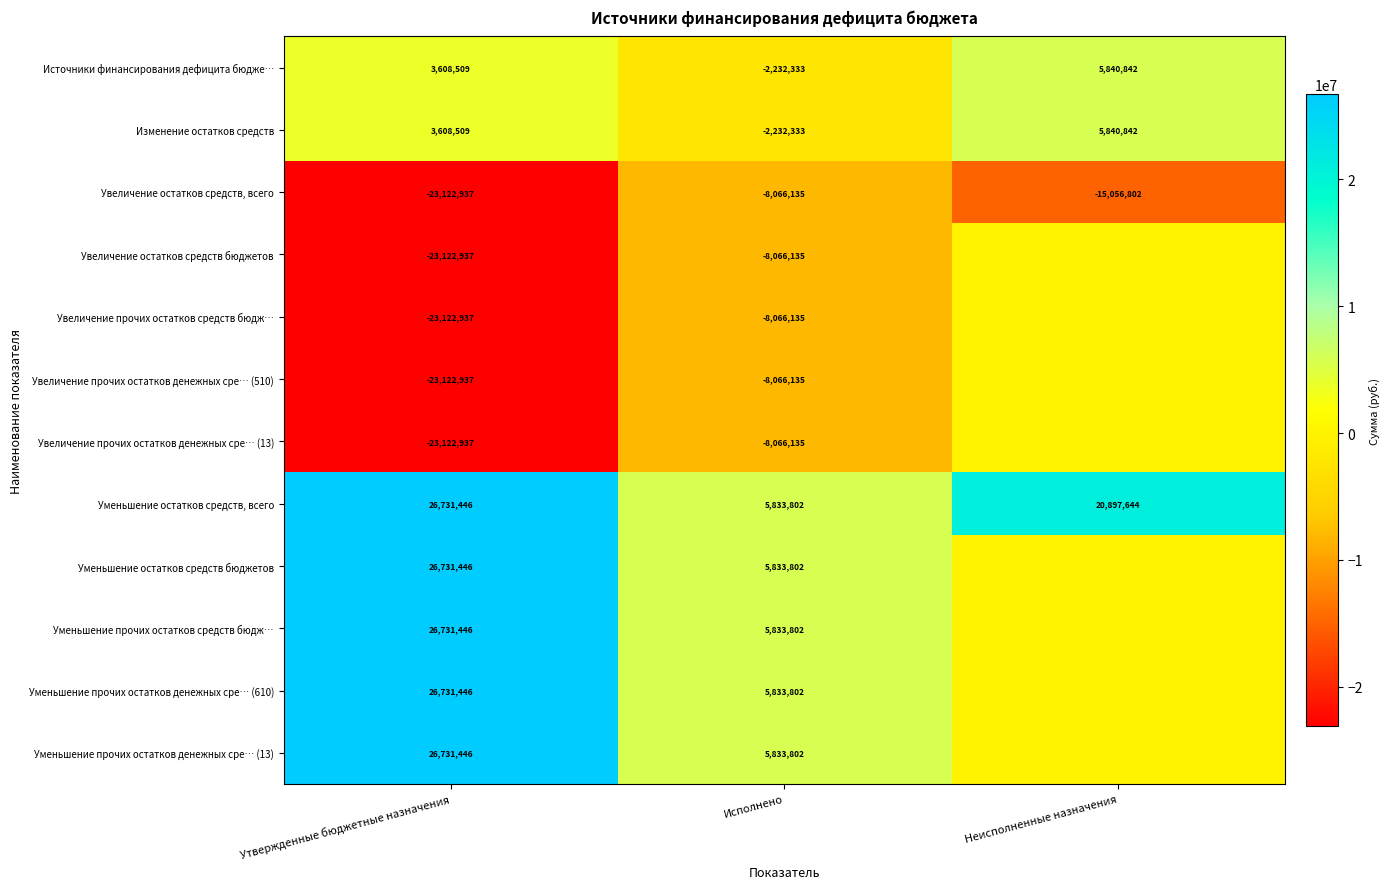

What is the average value of the Источники финансирования дефицита бюдже… series?

2405673